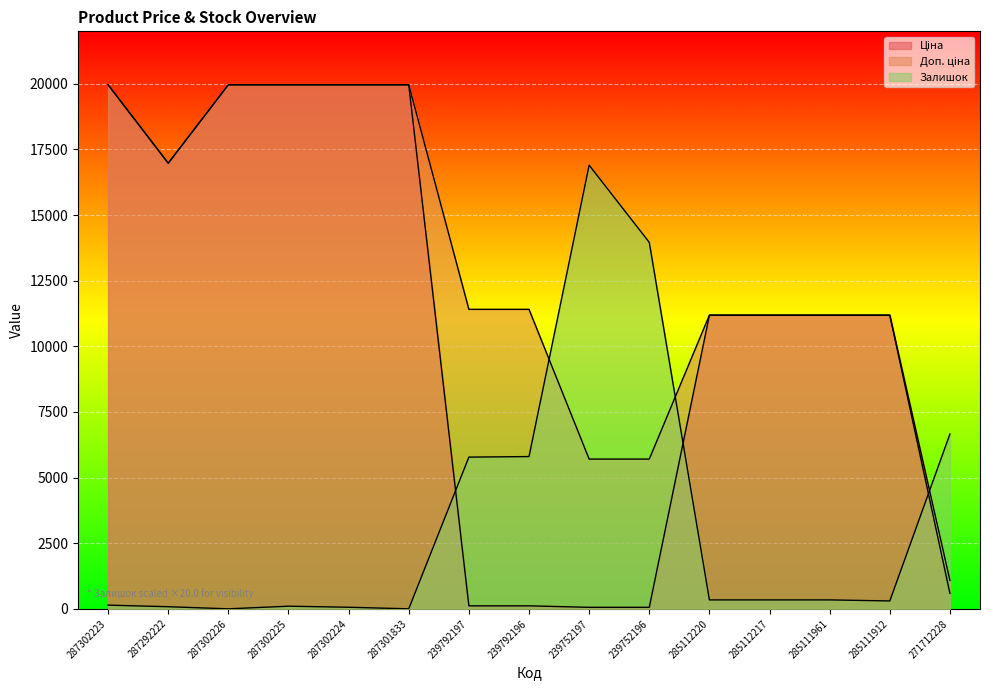

The value of Залишок at 271712228 is 6660.0. True or false?

True